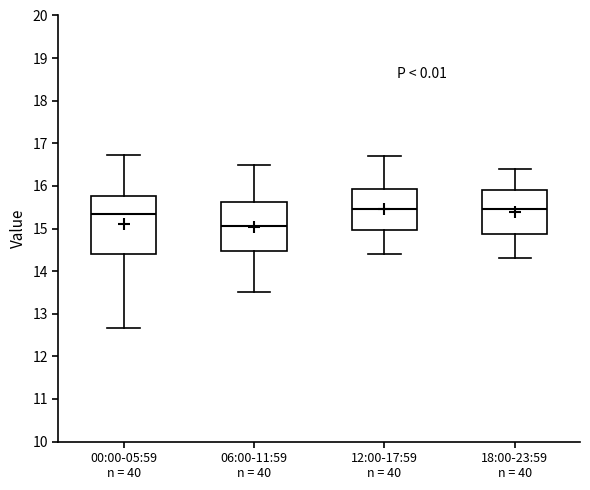

Reading left to right, transcribe this box plot: for each box, give where its median line is, the range the box spans, and where its two whiskers end, as read against the y-axis. The values are not printed on the chart, so give them approximately, as read against the axis.

00:00-05:59 n = 40: median 15.3, box 14.4 to 15.8, whiskers 12.7 to 16.7
06:00-11:59 n = 40: median 15.1, box 14.5 to 15.6, whiskers 13.5 to 16.5
12:00-17:59 n = 40: median 15.5, box 15.0 to 15.9, whiskers 14.4 to 16.7
18:00-23:59 n = 40: median 15.5, box 14.9 to 15.9, whiskers 14.3 to 16.4